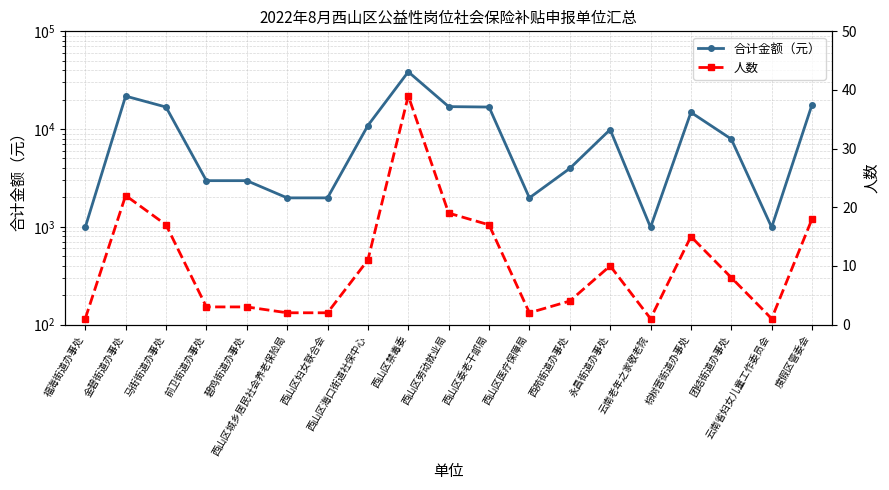

At which label does 人数 reach its peak?

西山区禁毒委